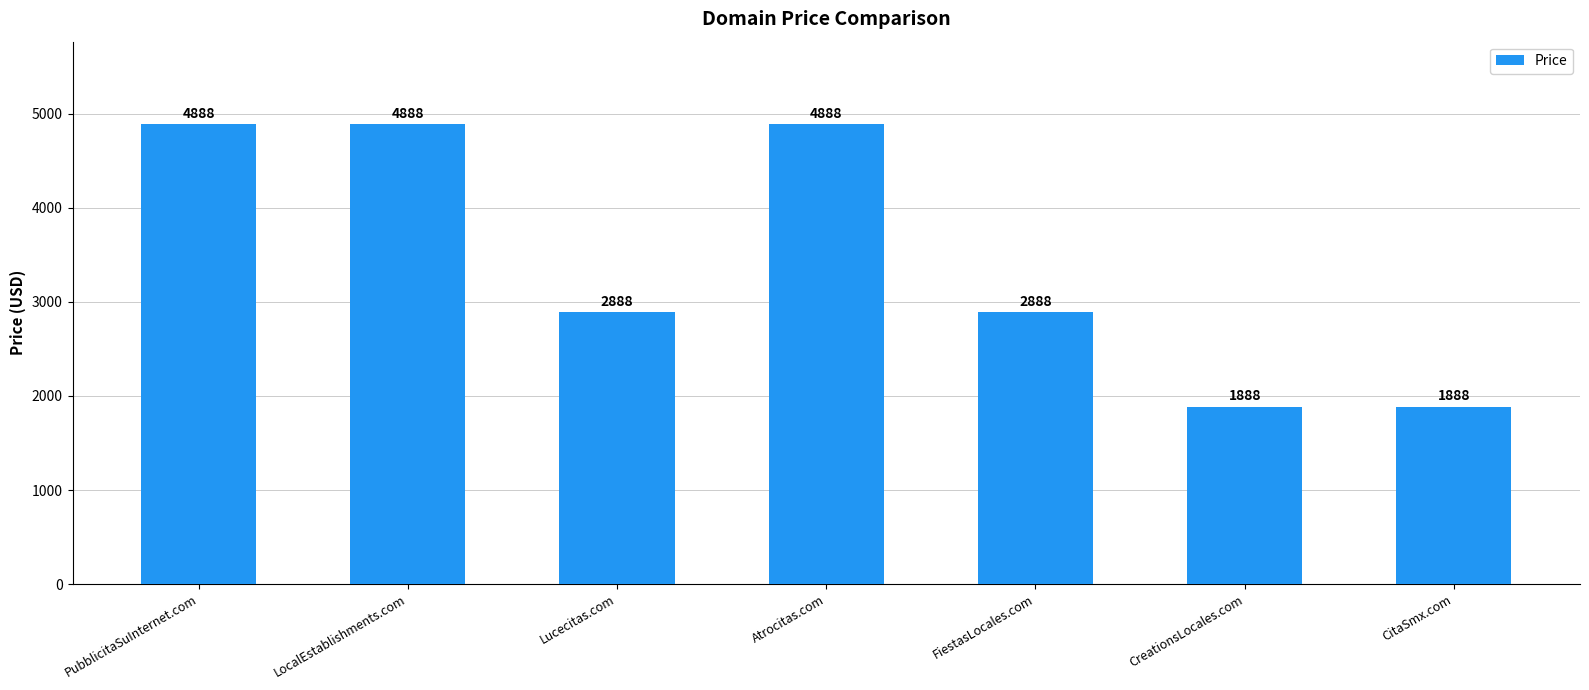

What is the sum of all values?

24216